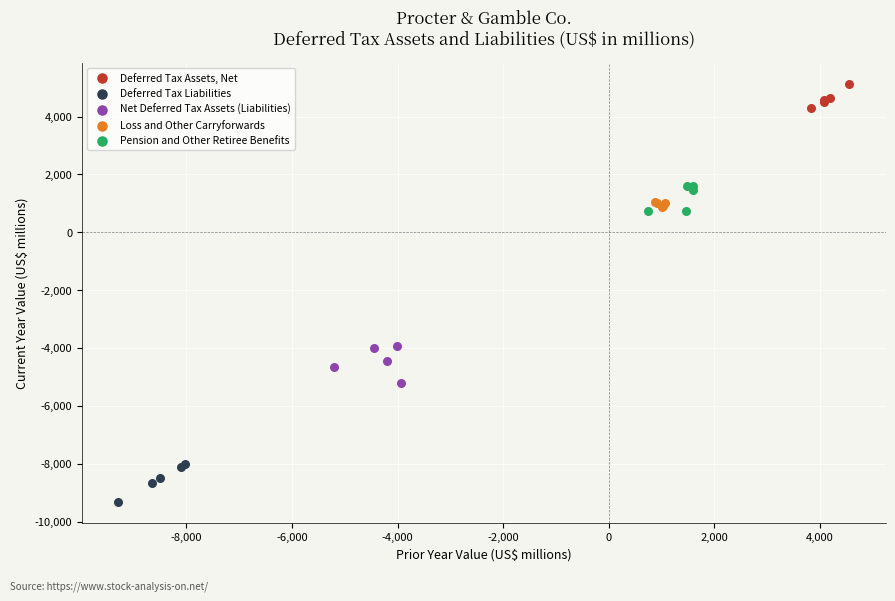

Which series contains the lowest Y value?

Deferred Tax Liabilities